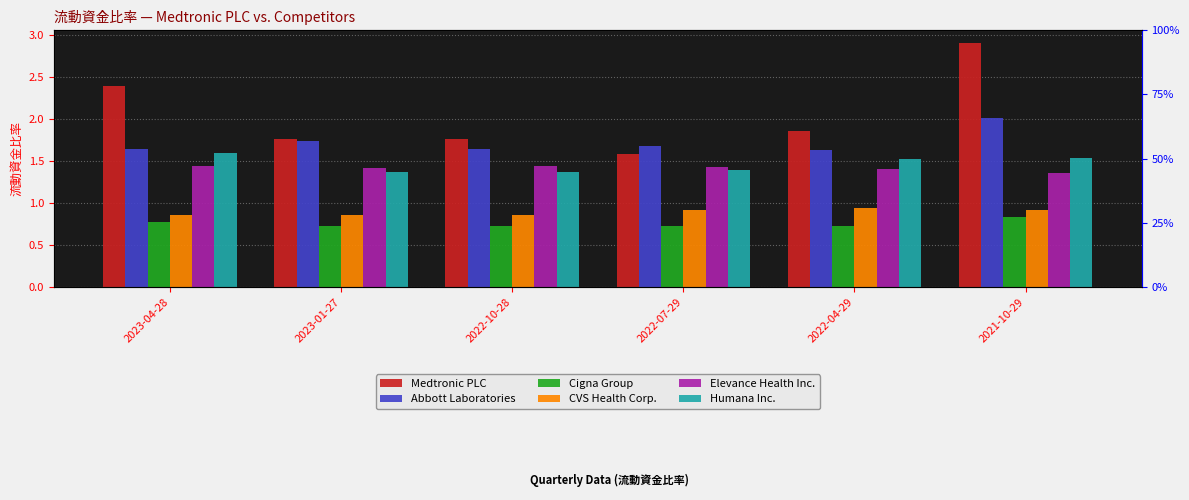

Which category has the lowest value across all series?

2022-07-29